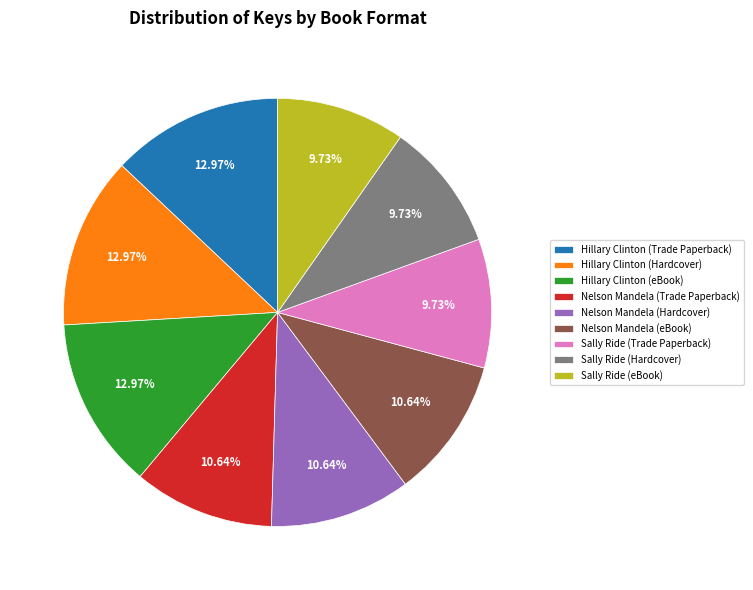

Is there a majority slice in this chart?

No